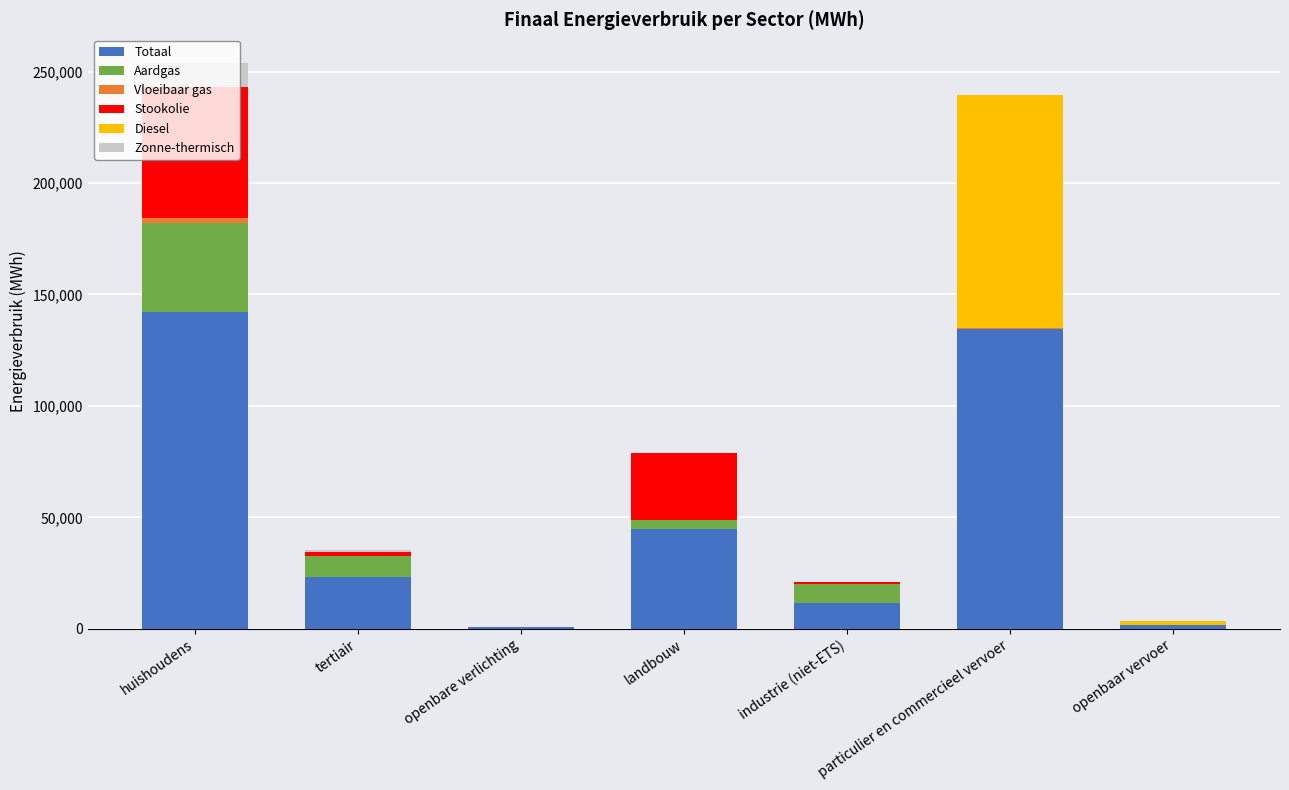

Are the bars grouped side by side (vs. stacked)?

No